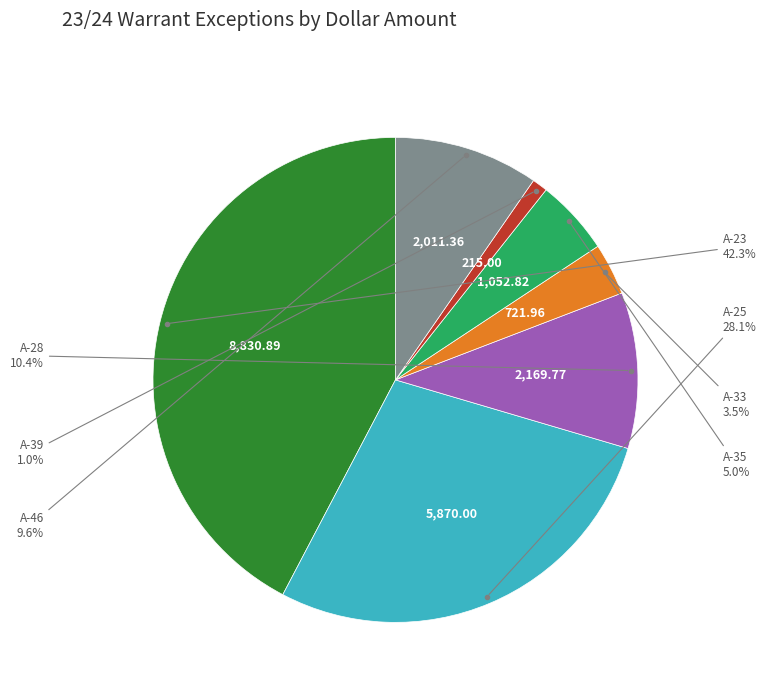

To the nearest percent, what is the difference between the largest and smallest slice percentages?

41%